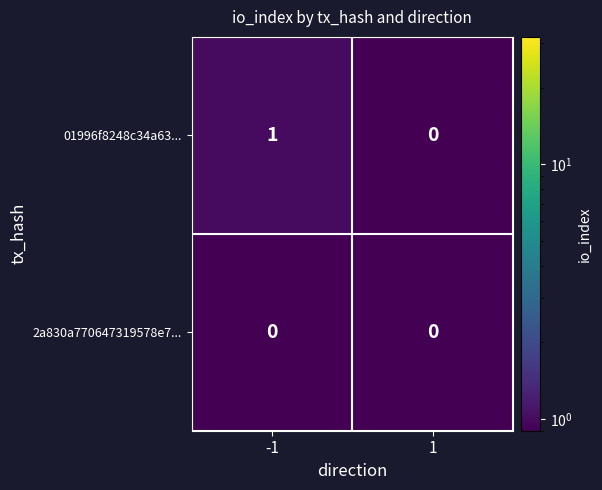

Which series changed the most between -1 and 1?

01996f8248c34a63...